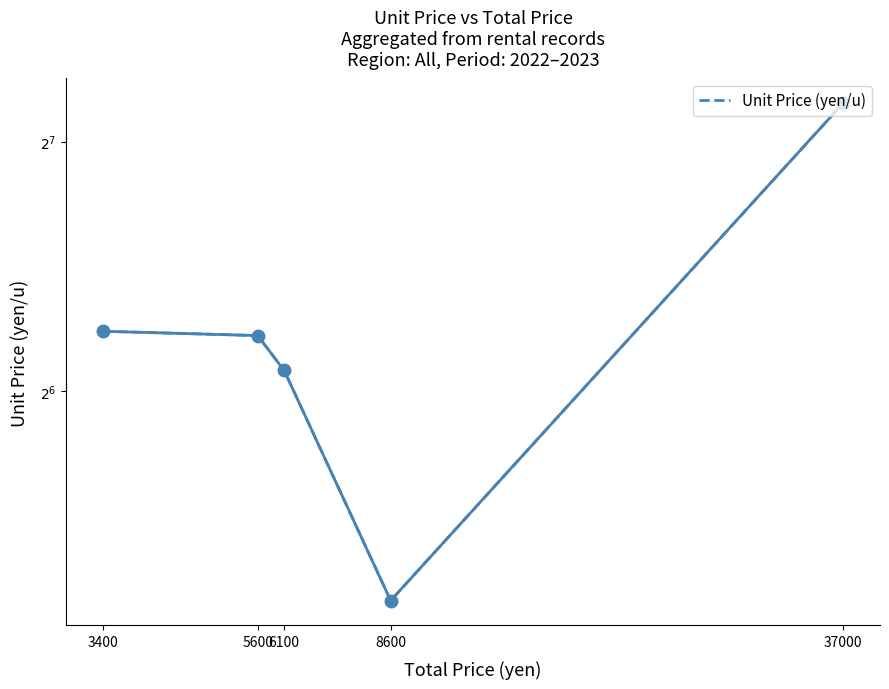

The value at 8600 is 35.8. True or false?

True